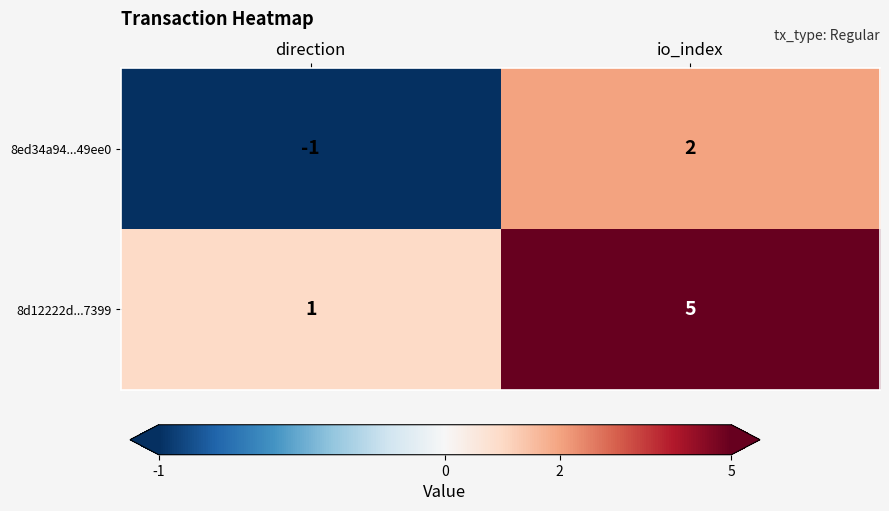

How many data points does each series have?

2